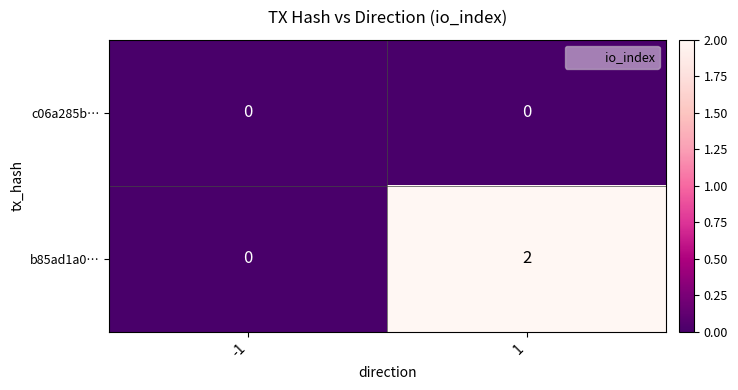

Reading right to left, extract all data points from this chart.

c06a285b…: 1=0	-1=0
b85ad1a0…: 1=2	-1=0